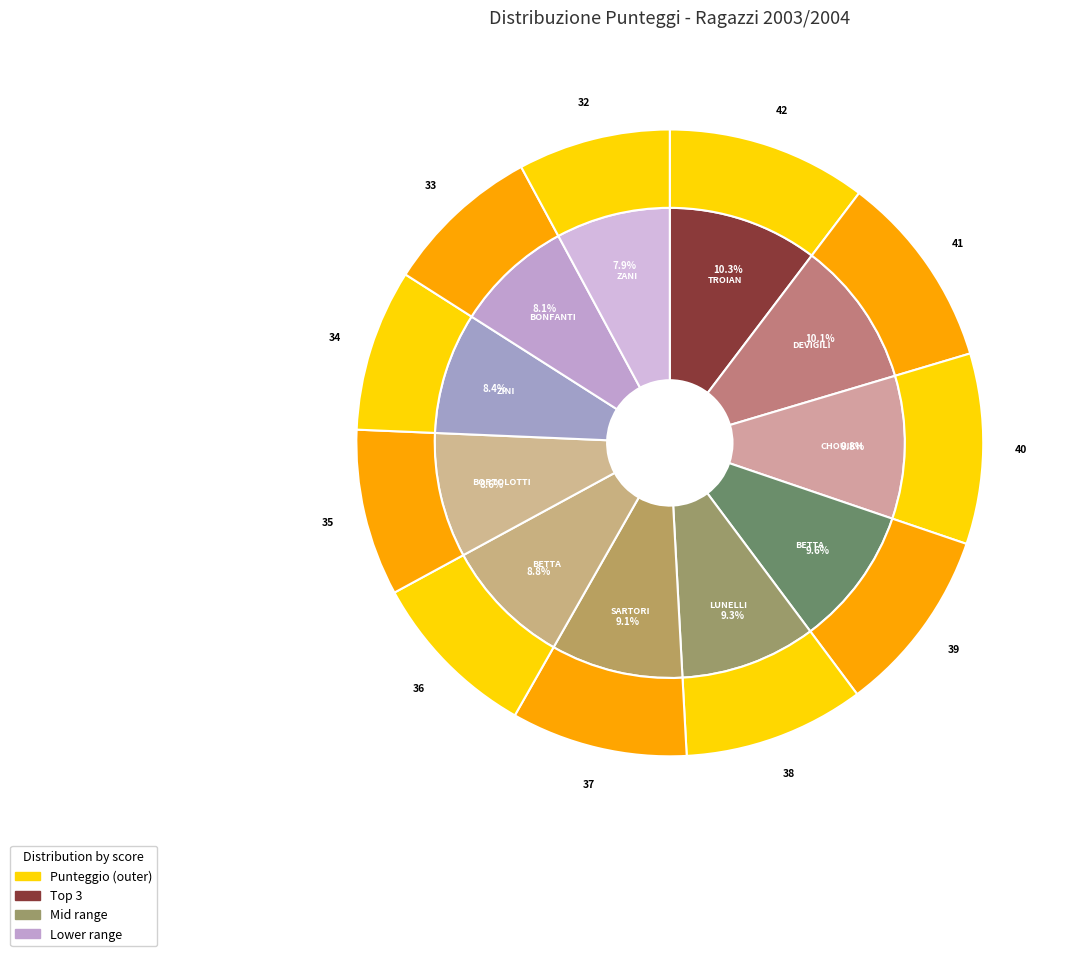

To the nearest percent, what portion does ZANI LORENZO represent?

8%